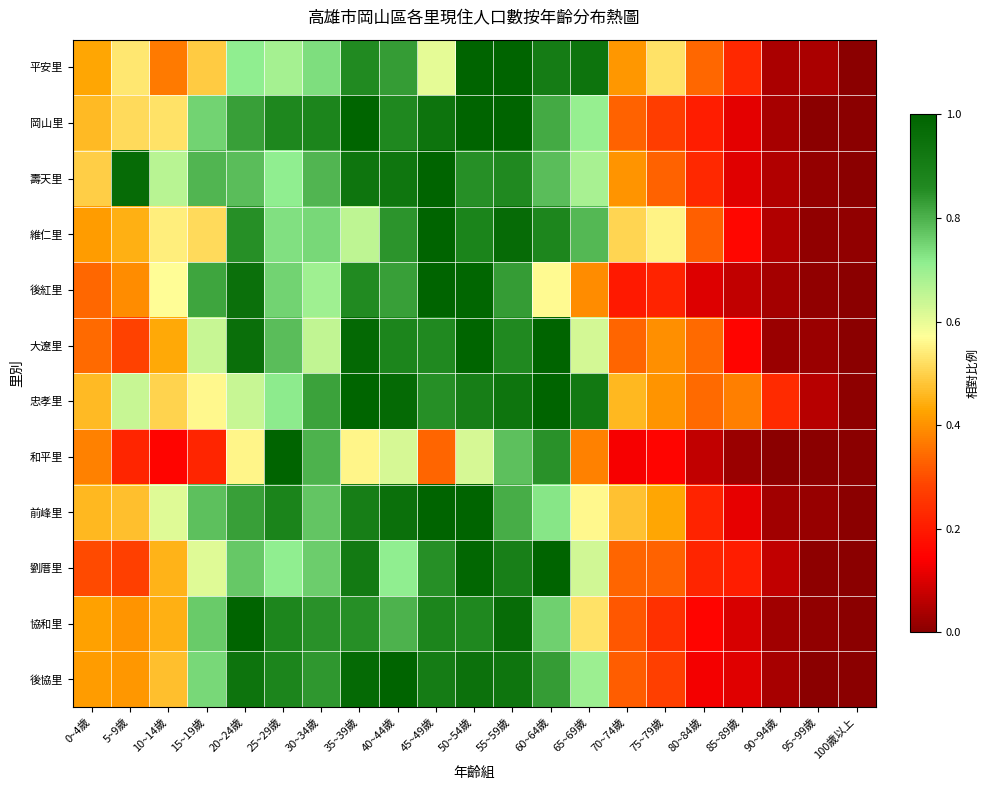

Which has a higher value, 80~84歲 or 55~59歲?

55~59歲